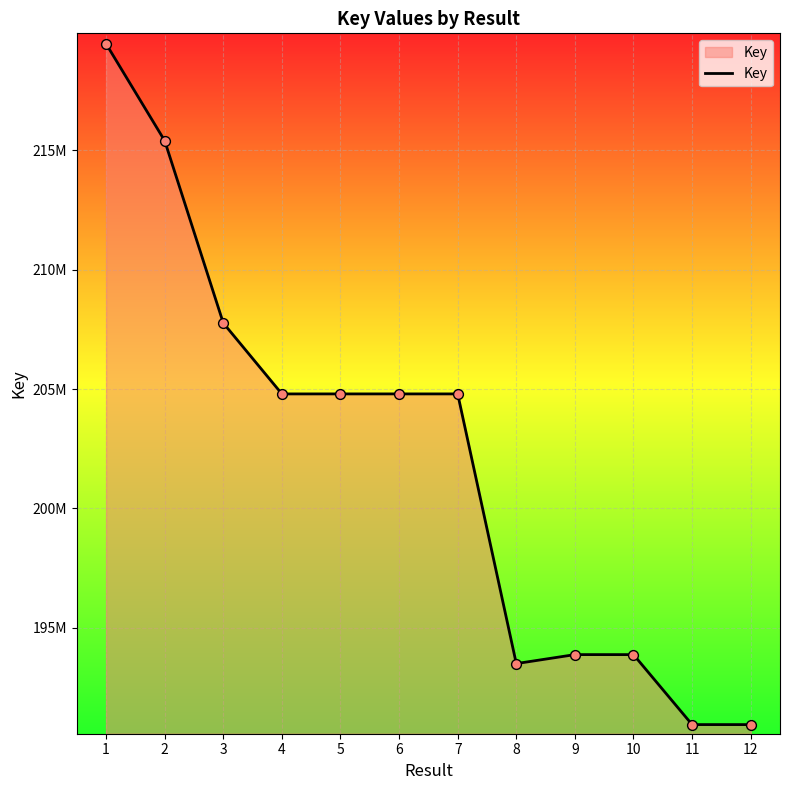

Which has a higher value, 8 or 11?

8